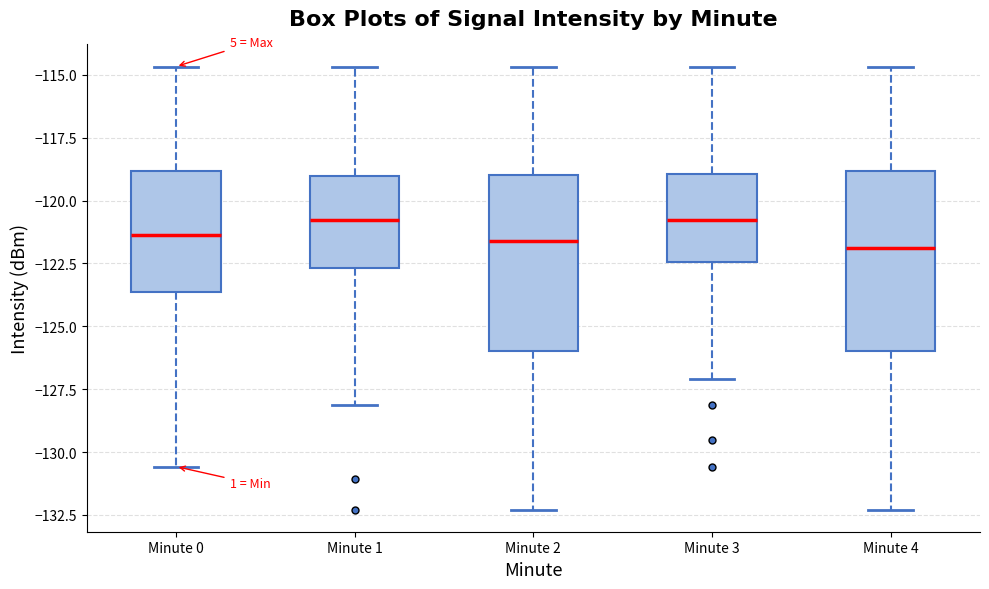

Where is the lower edge of the box for Minute 2 on the y-axis? The values are not printed on the chart, so give them approximately, as read against the axis.

-126.0